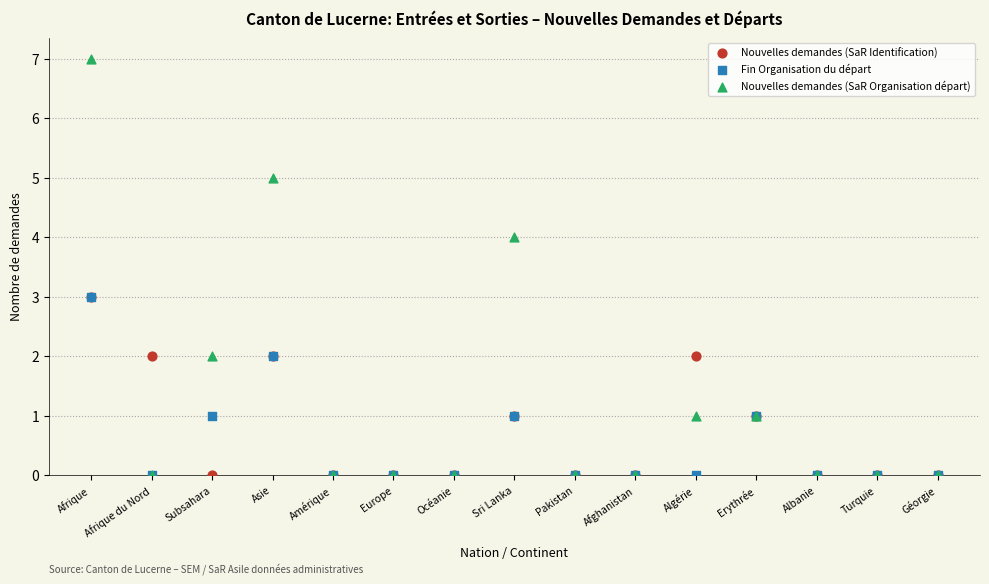

What are all the series names shown in the legend?

Nouvelles demandes (SaR Identification), Fin Organisation du départ, Nouvelles demandes (SaR Organisation départ)